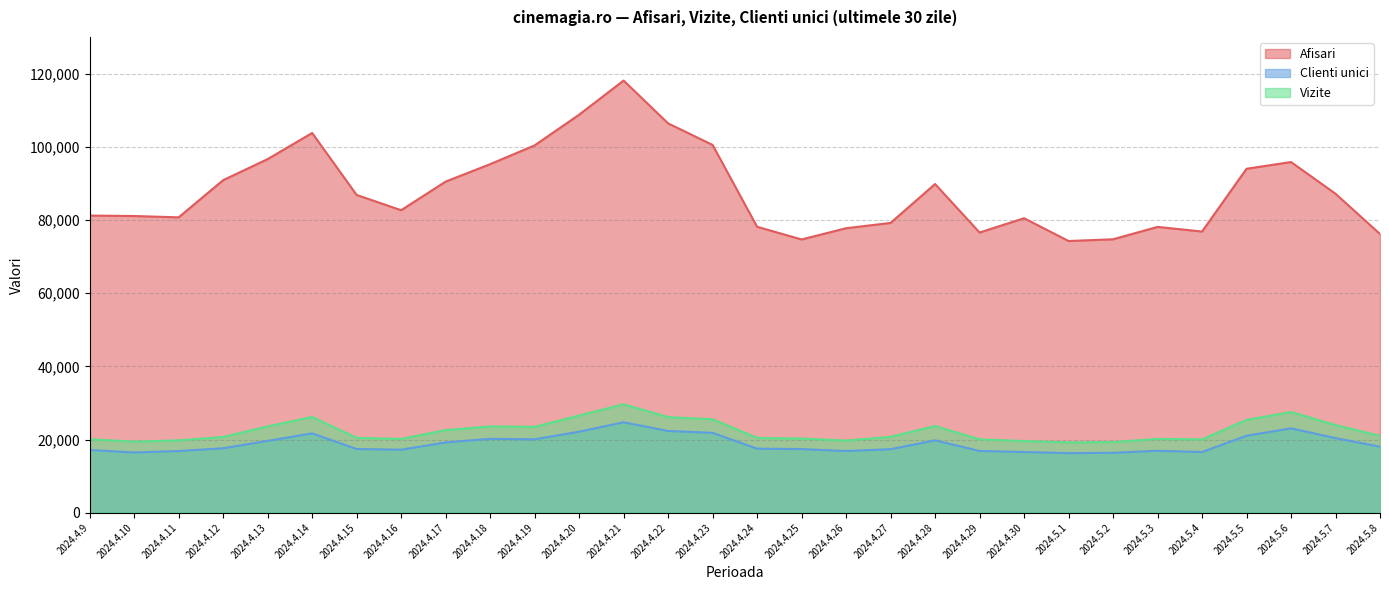

What position from the right is 2024.4.14?

25